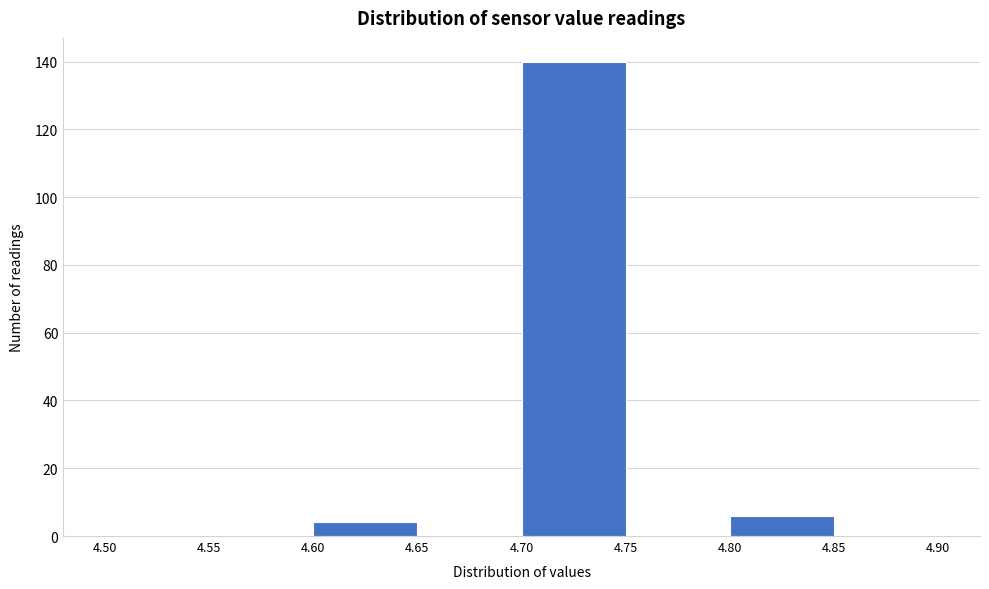

Reading left to right, list every bar in this chart as the range it spans on the x-axis followed by its height. The values are not printed on the chart, so give them approximately, as read against the axis.

4.50 to 4.55: 0
4.55 to 4.60: 0
4.60 to 4.65: 4
4.65 to 4.70: 0
4.70 to 4.75: 140
4.75 to 4.80: 0
4.80 to 4.85: 6
4.85 to 4.90: 0